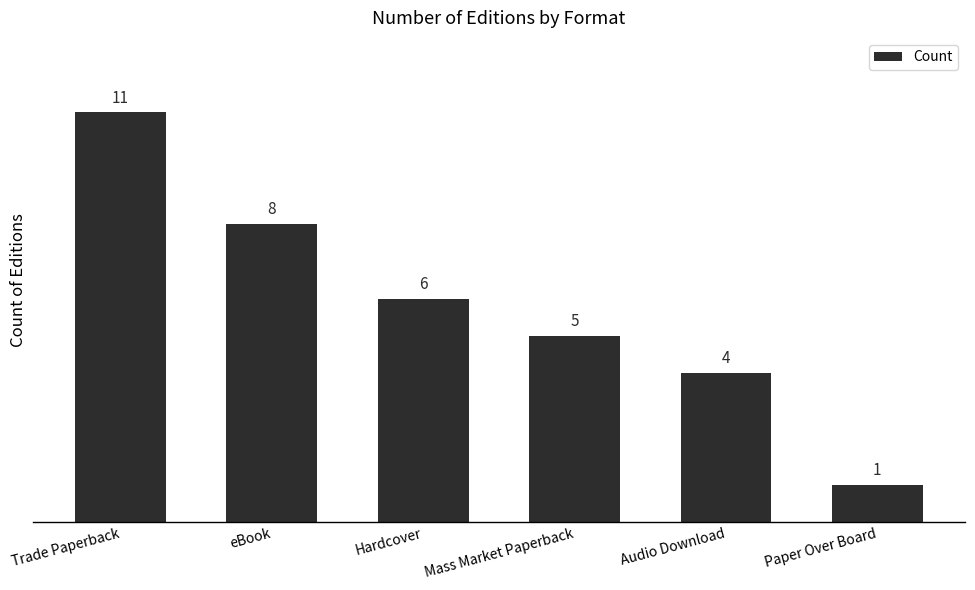

Which has a higher value, Mass Market Paperback or Paper Over Board?

Mass Market Paperback